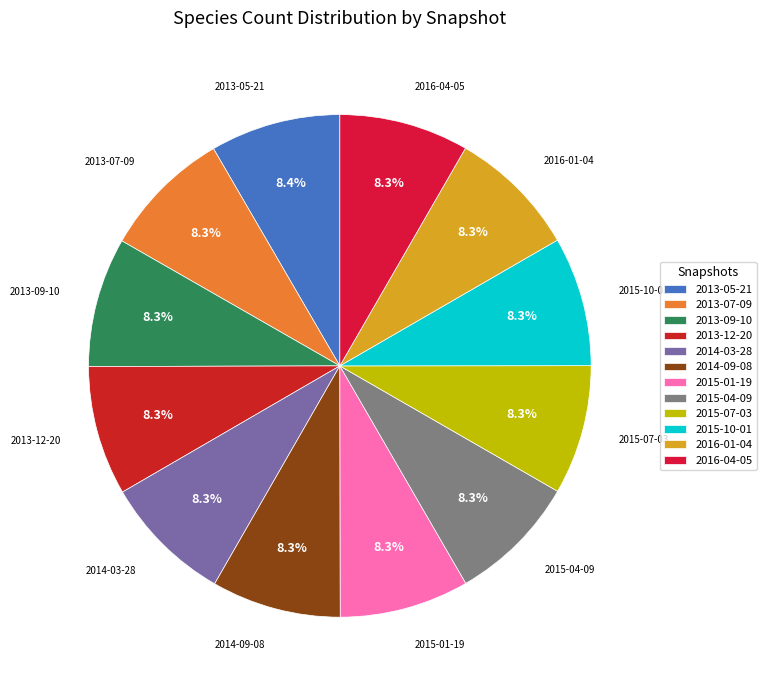

Count the number of slices in the pie.

12